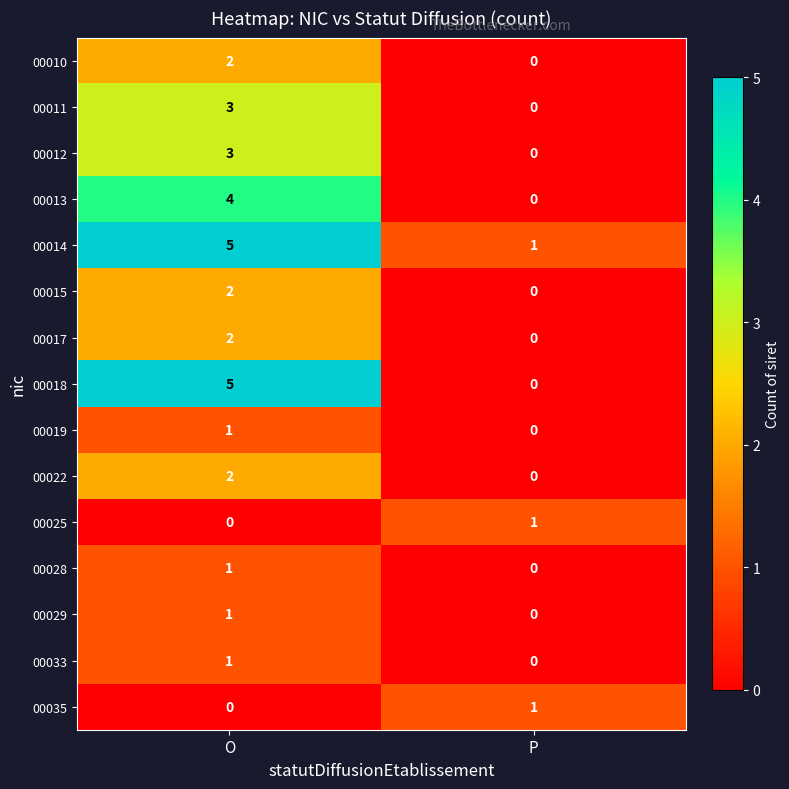

Reading left to right, list all the values displayed in this chart.

00010: O=2	P=0
00011: O=3	P=0
00012: O=3	P=0
00013: O=4	P=0
00014: O=5	P=1
00015: O=2	P=0
00017: O=2	P=0
00018: O=5	P=0
00019: O=1	P=0
00022: O=2	P=0
00025: O=0	P=1
00028: O=1	P=0
00029: O=1	P=0
00033: O=1	P=0
00035: O=0	P=1